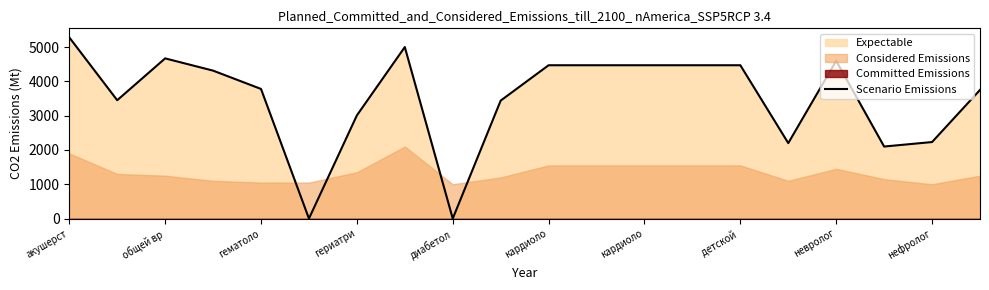

What is the value of the 8th point from the left?

5000